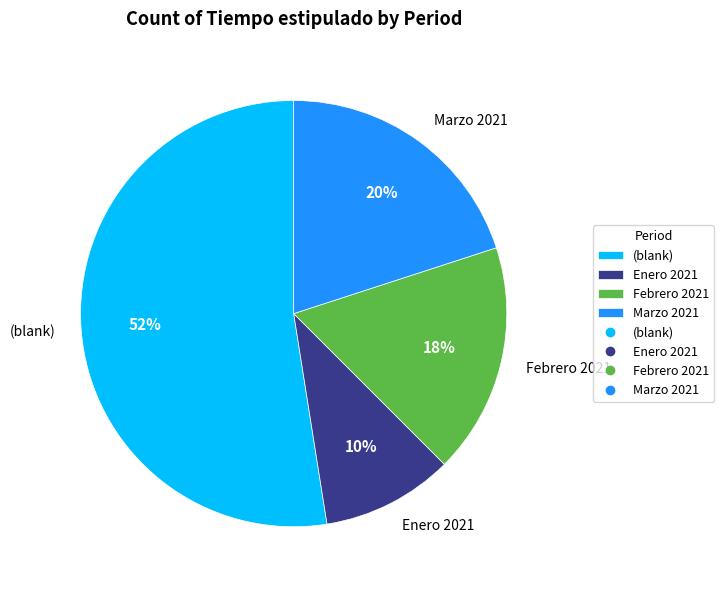

Which slice represents more than half of the pie?

(blank)